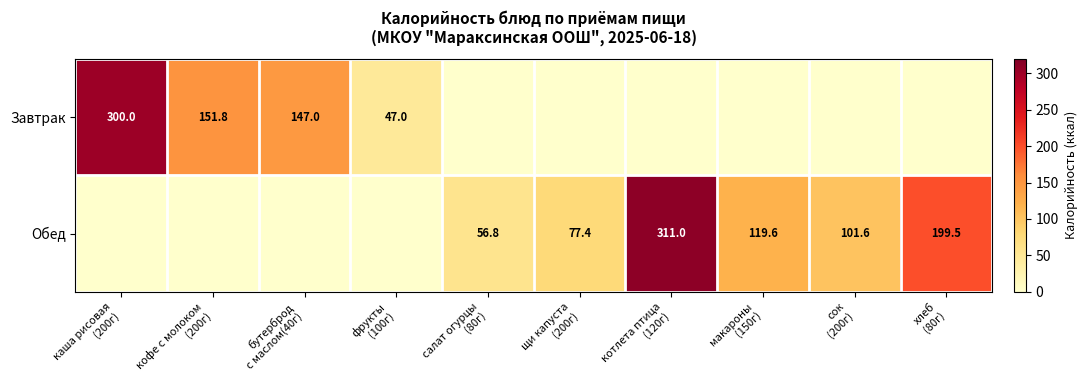

Rank the series by their maximum value, from lowest to highest.

Завтрак, Обед